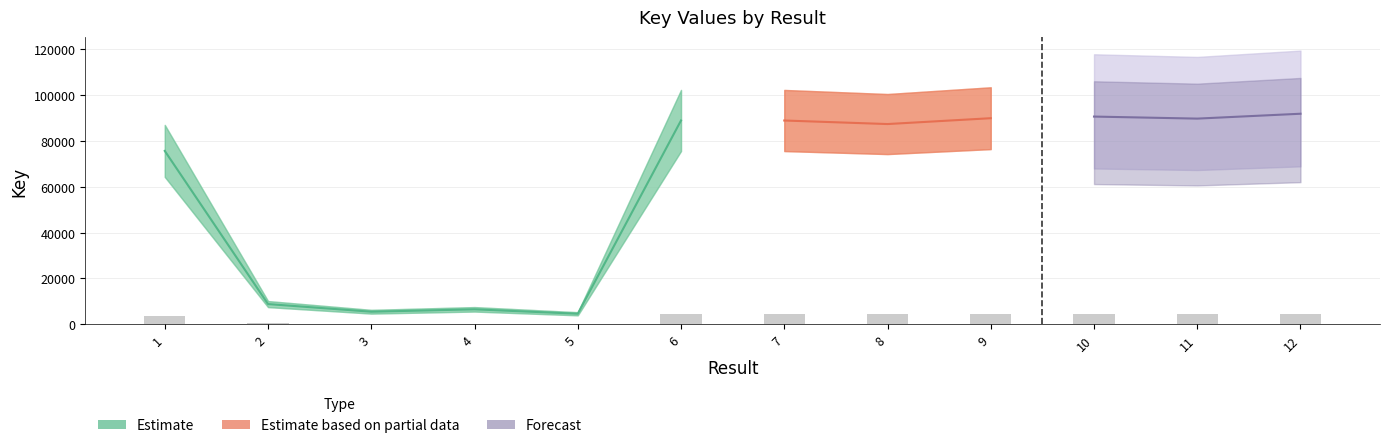

What is the change in value from 2 to 8?

+3927.3